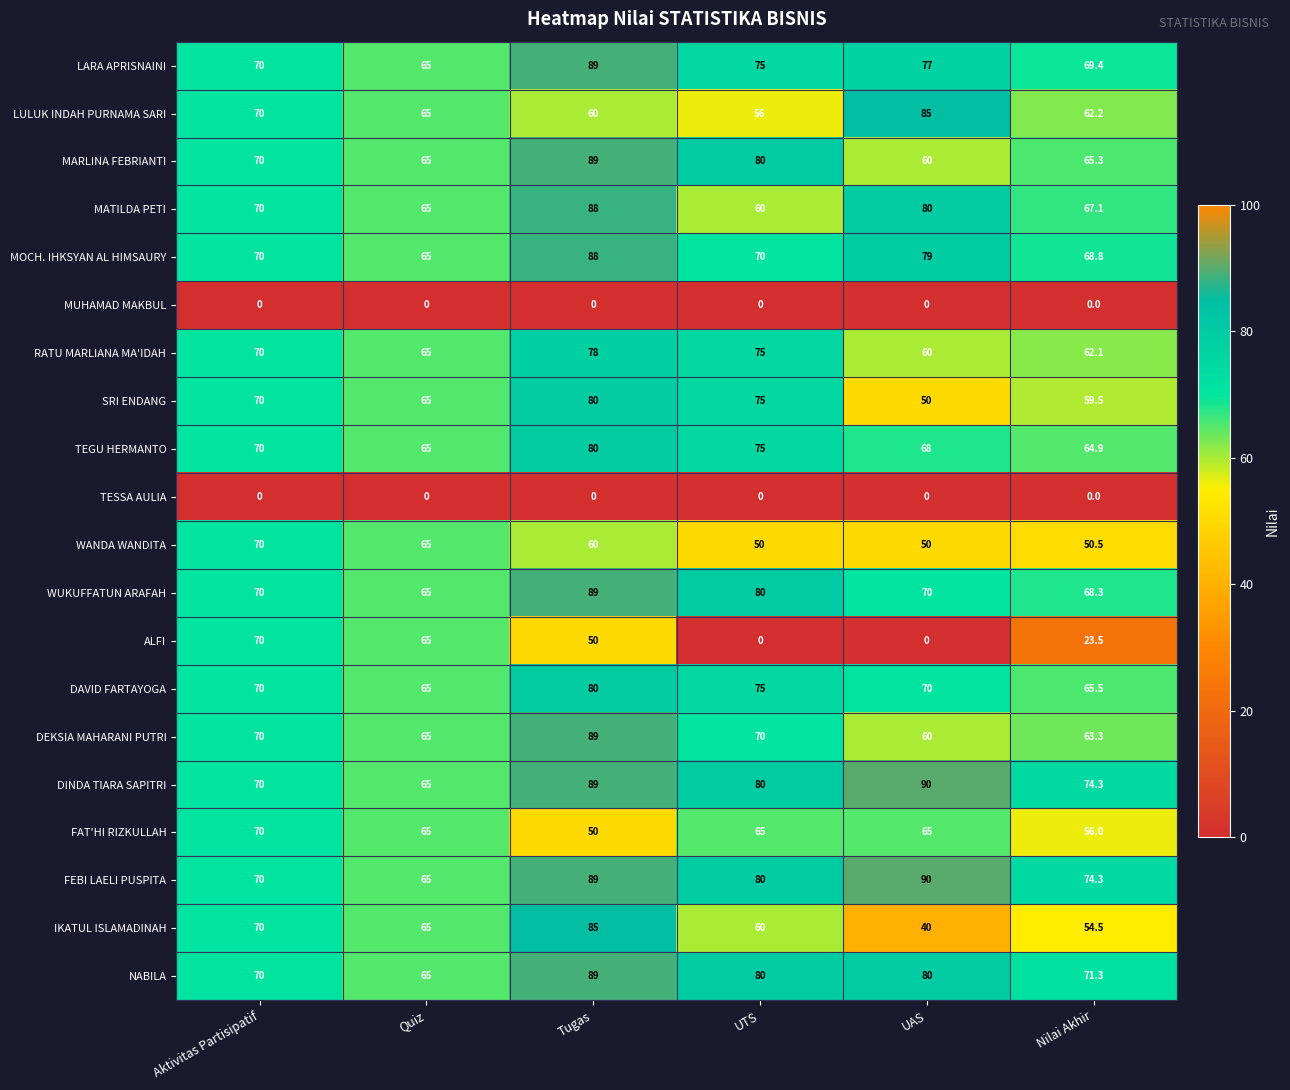

What is the sum of the IKATUL ISLAMADINAH values at UTS and Aktivitas Partisipatif?

130.0